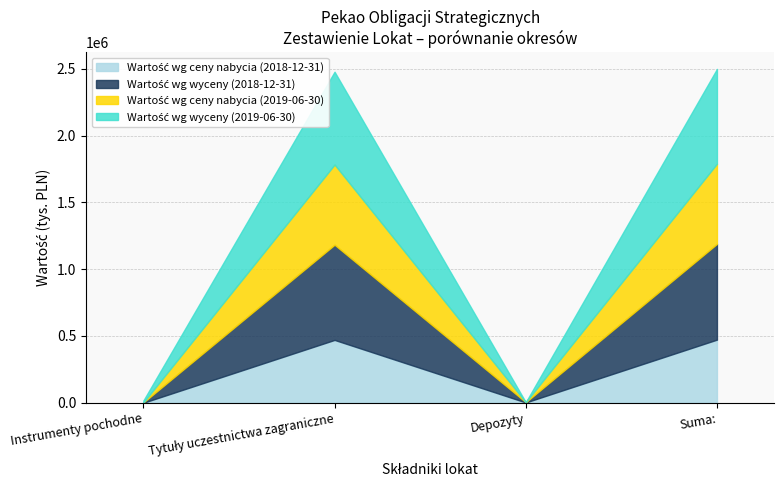

Between Instrumenty pochodne and Depozyty, which series saw the biggest shift?

Wartość wg wyceny (2019-06-30)